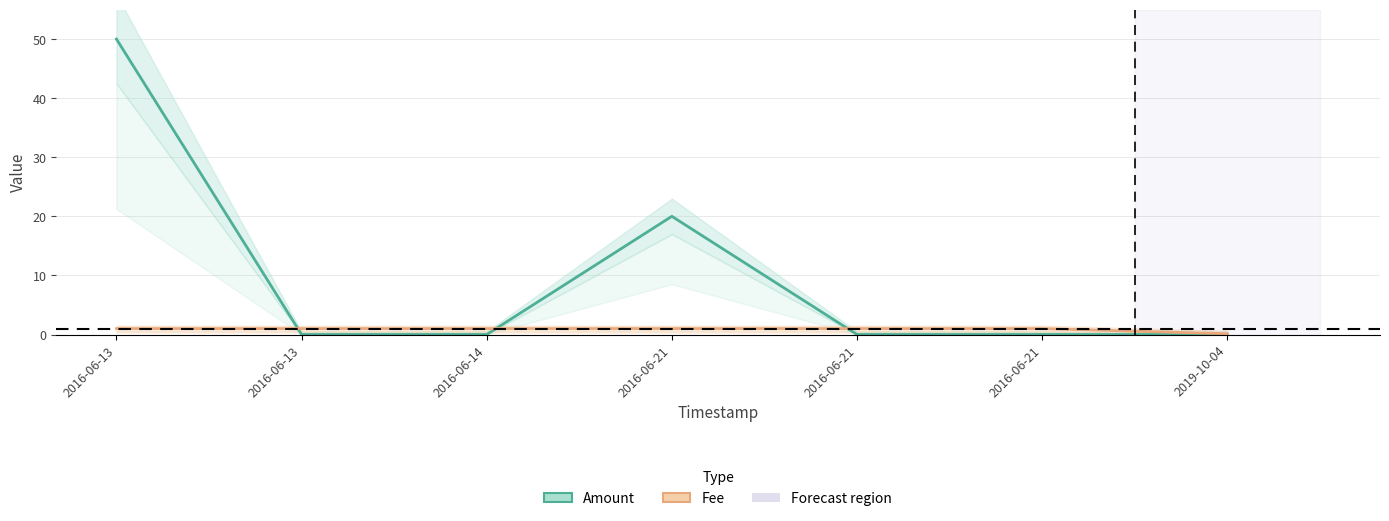

What is the label of the 5th point from the left?

2016-06-21